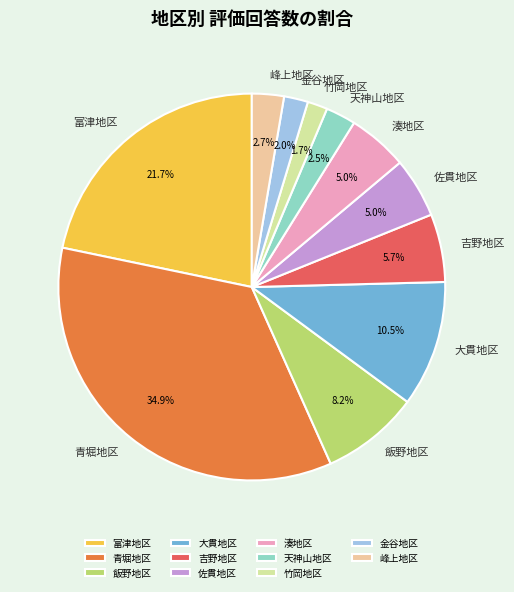

What is the largest slice in the pie chart?

青堀地区